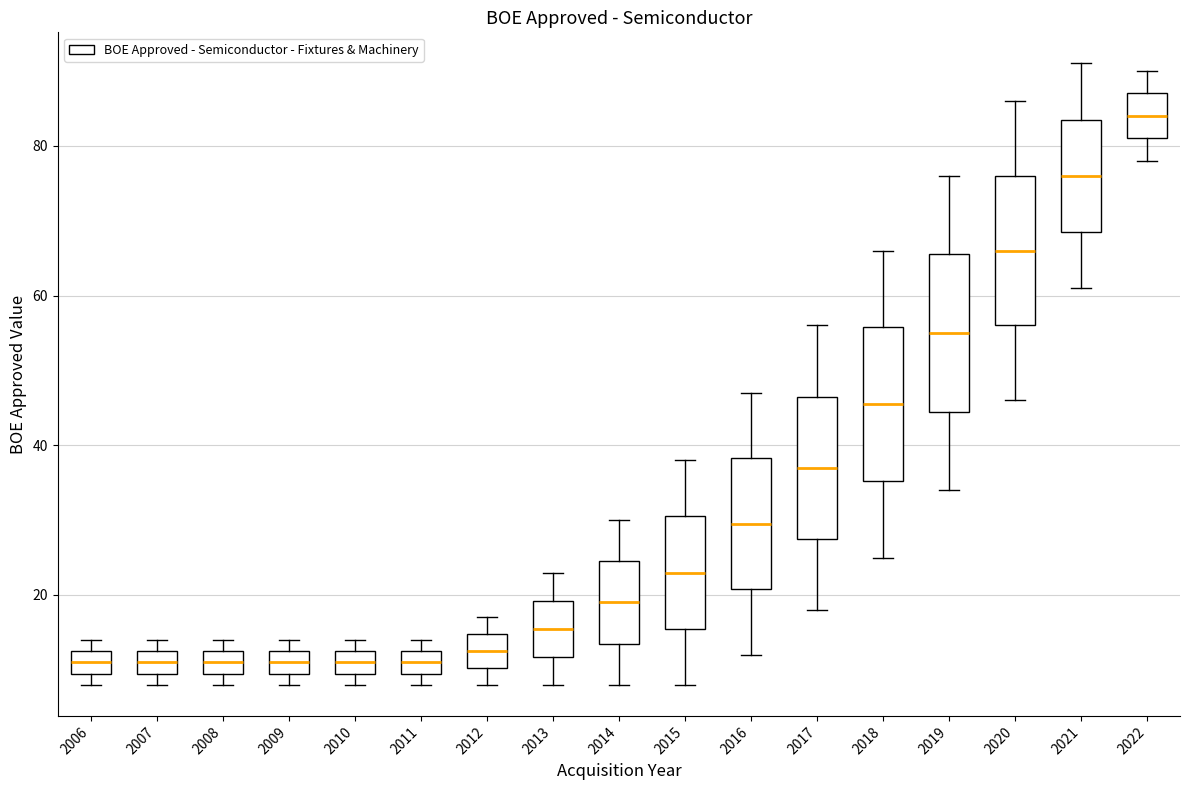

Where does the median line of the box at x = 2022 sit on the y-axis? The values are not printed on the chart, so give them approximately, as read against the axis.

84